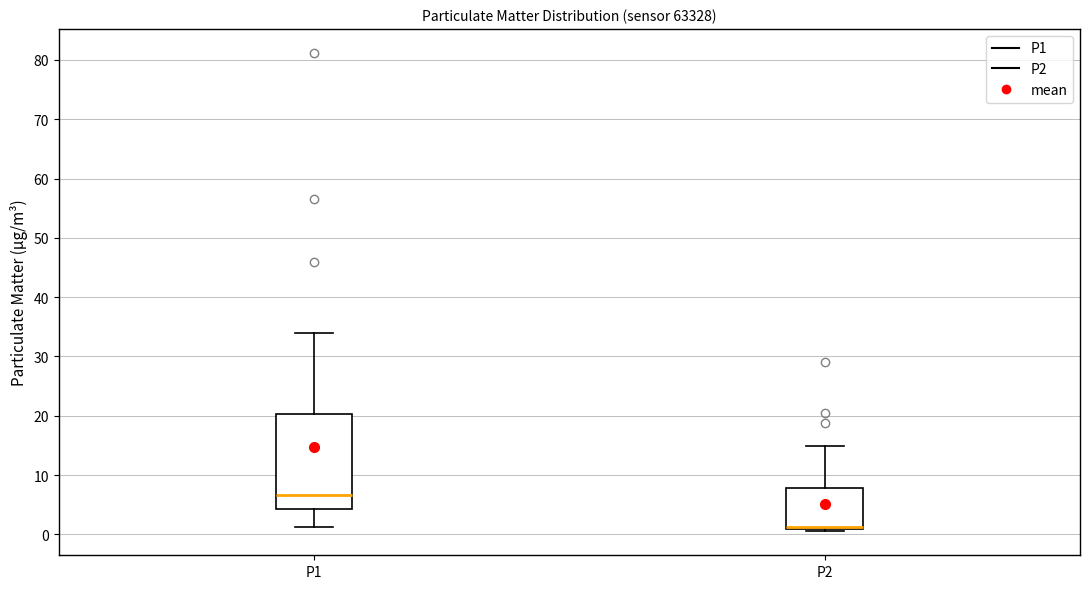

Where does the upper whisker of the box for P1 end on the y-axis? The values are not printed on the chart, so give them approximately, as read against the axis.

34